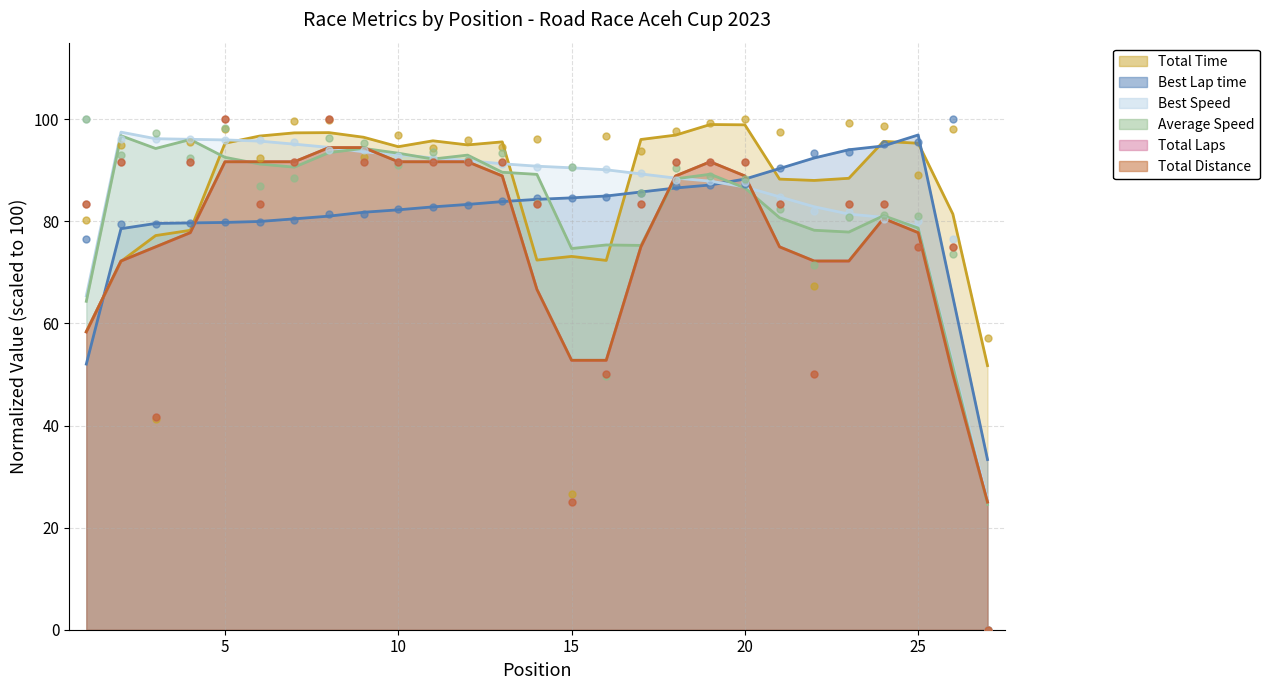

Which series reaches the maximum Y coordinate?

Total Time